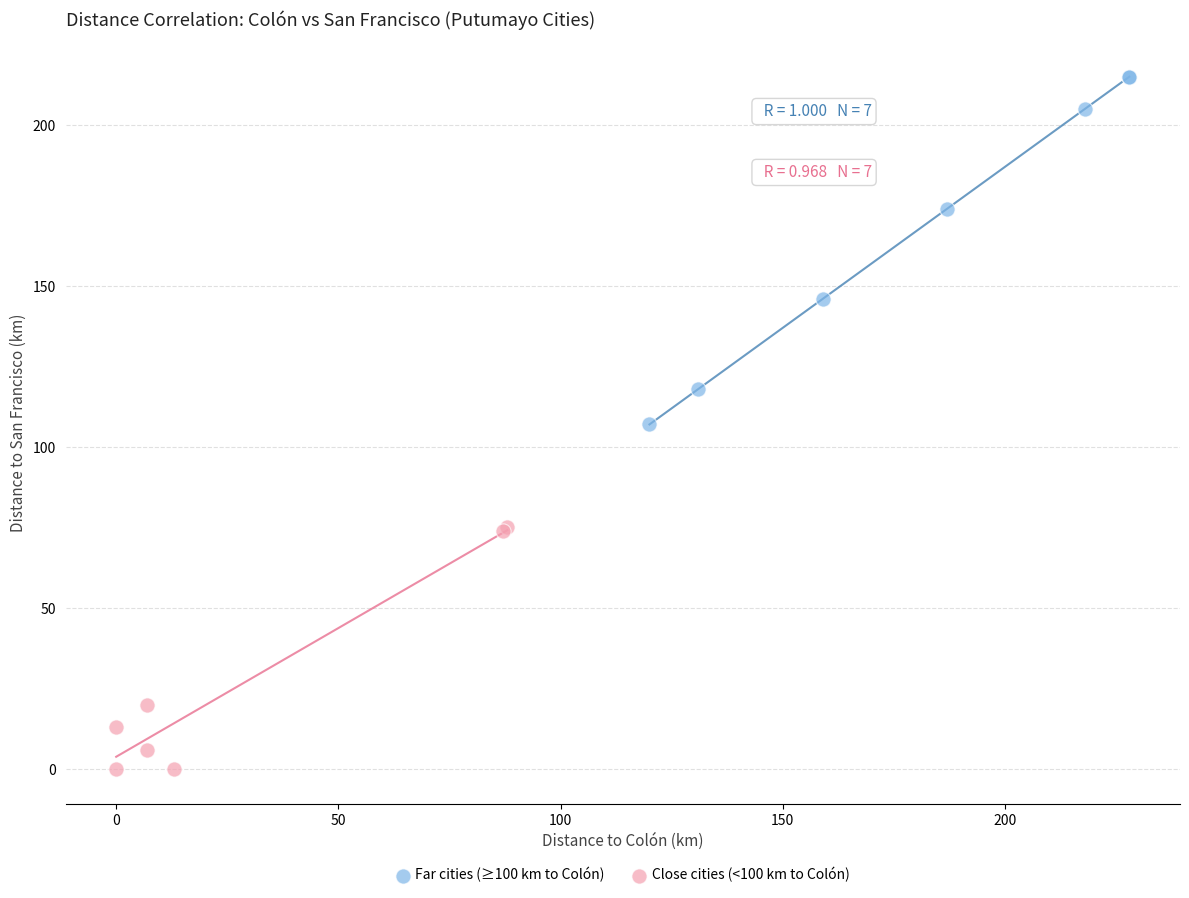

Which series has the widest spread of Y values?

Far cities (≥100 km to Colón)